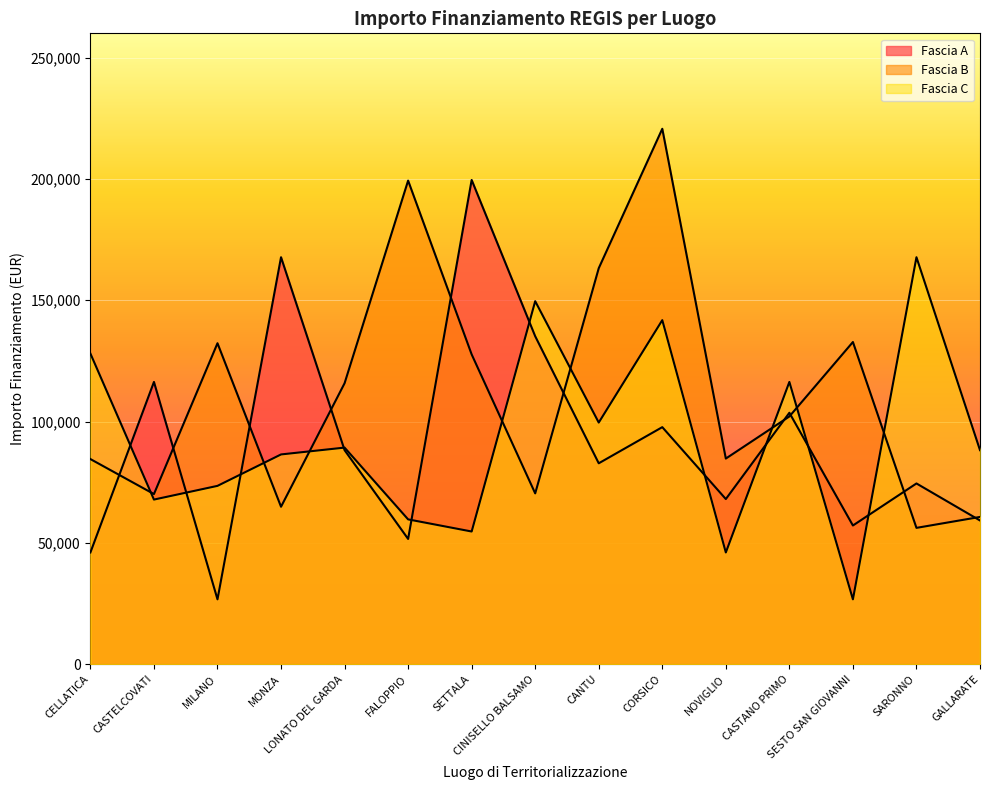

How many interior local peaks does the Fascia A series have?

6